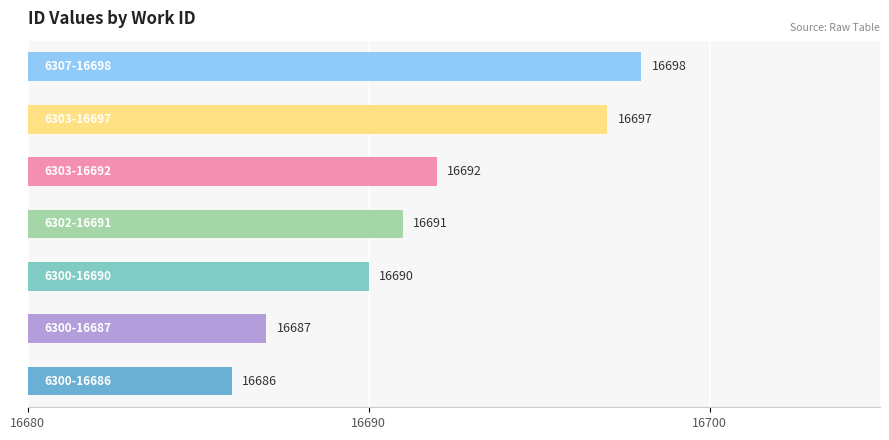

How many distinct data groups are displayed?

1